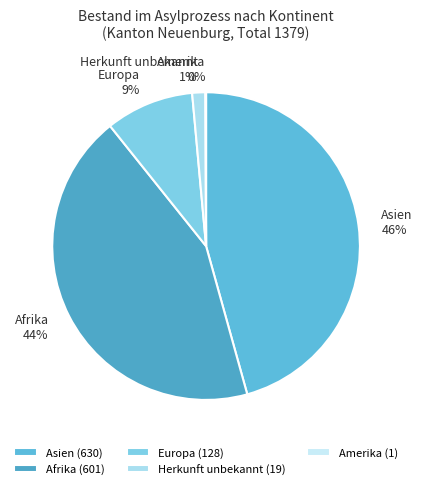

Which has a higher value, Afrika or Europa?

Afrika